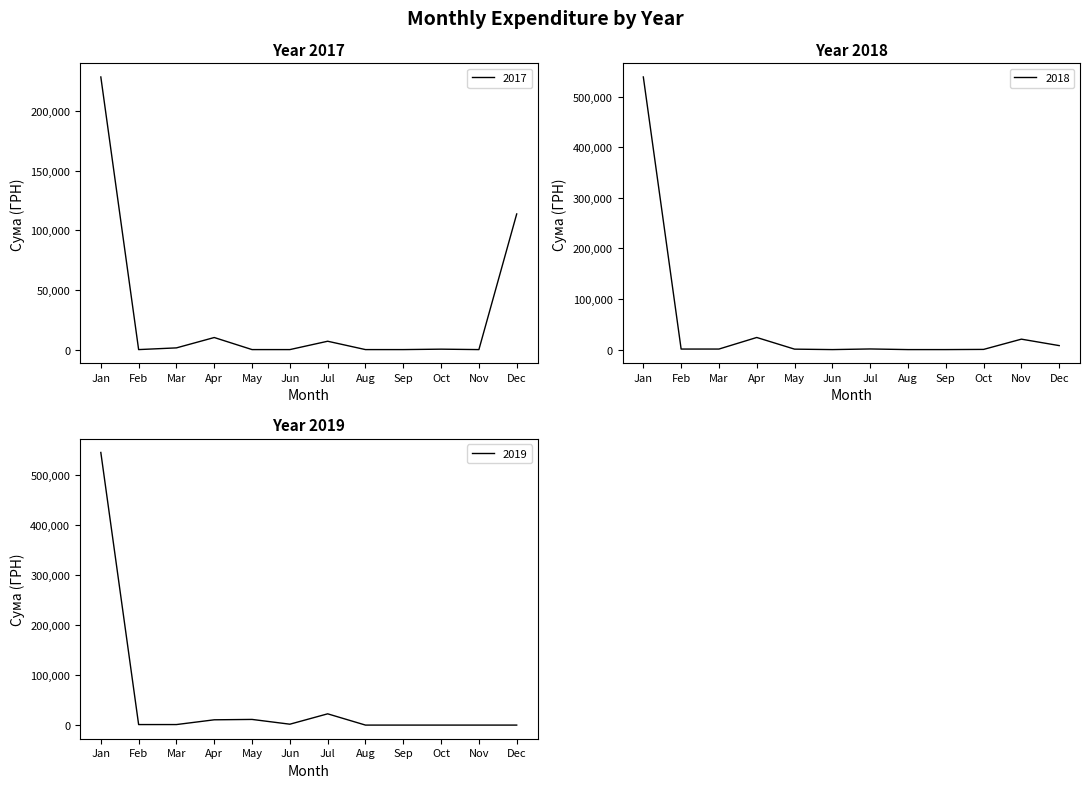

Rank the series at 4 from lowest to highest value.

2019, 2017, 2018